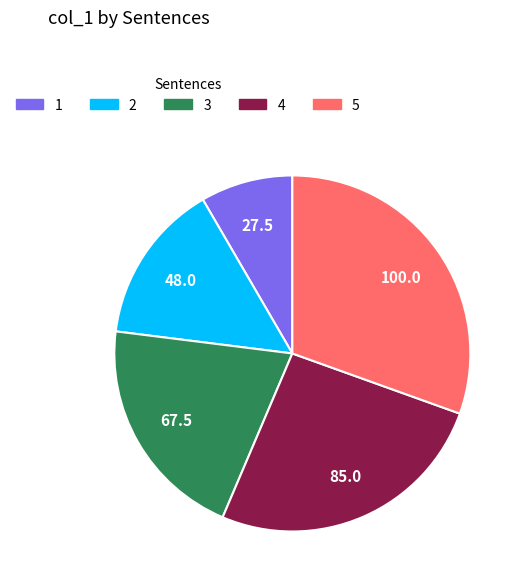

Which category has the smallest portion of the pie?

1